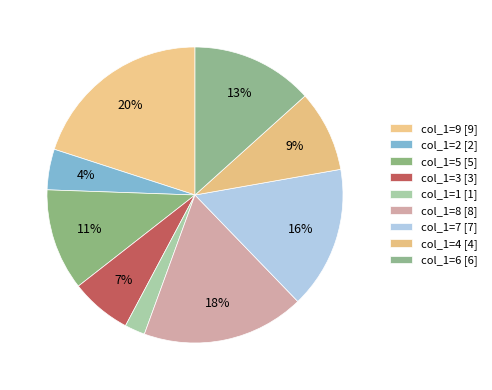

Count the number of slices in the pie.

9